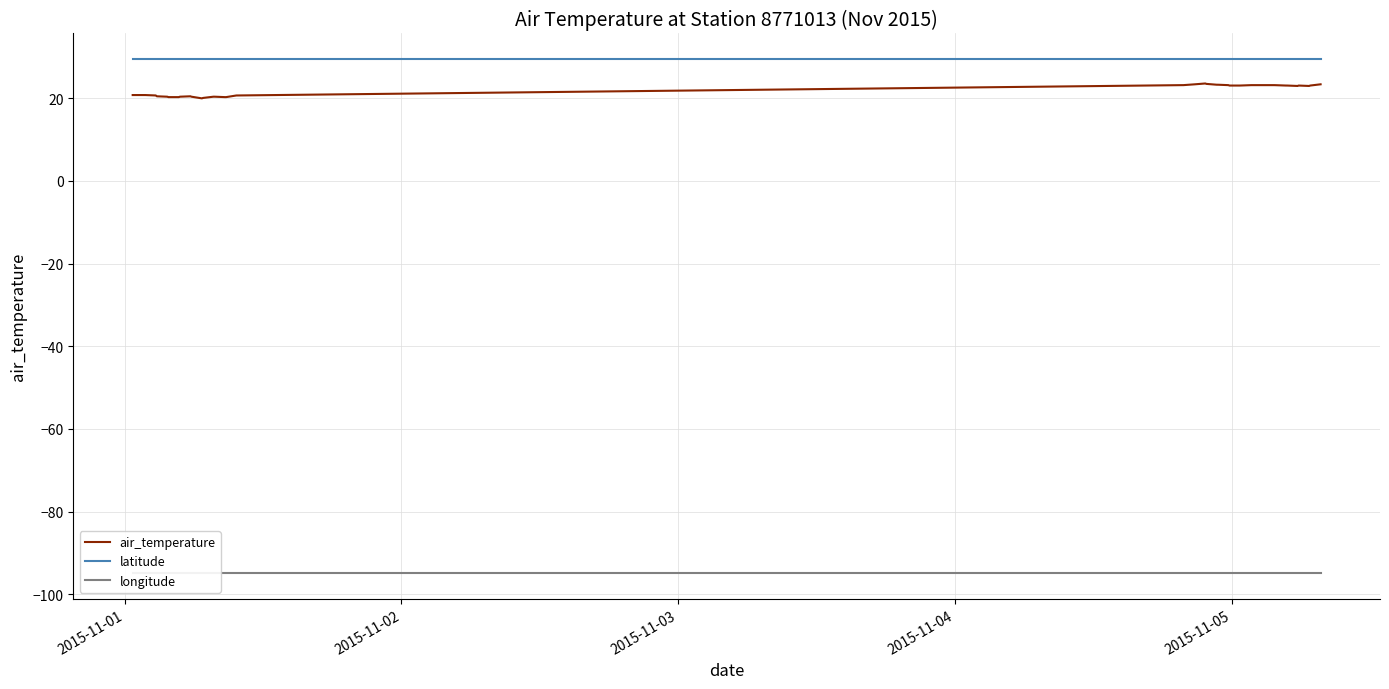

What is the sum of all latitude values?

1179.2